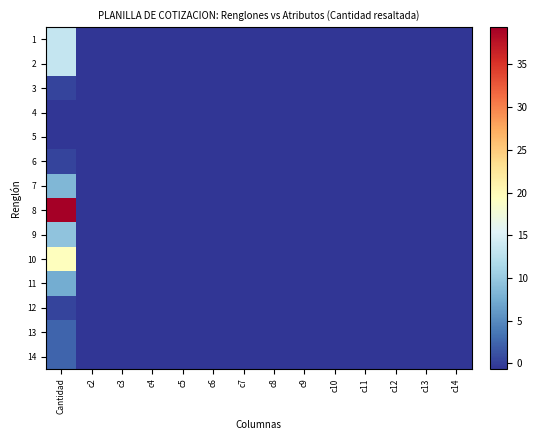

Reading left to right, transcribe all the data shown in this chart.

1: Cantidad=13.4	c2=-0.6	c3=-0.6	c4=-0.6	c5=-0.6	c6=-0.6	c7=-0.6	c8=-0.6	c9=-0.6	c10=-0.6	c11=-0.6	c12=-0.6	c13=-0.6	c14=-0.6
2: Cantidad=13.4	c2=-0.6	c3=-0.6	c4=-0.6	c5=-0.6	c6=-0.6	c7=-0.6	c8=-0.6	c9=-0.6	c10=-0.6	c11=-0.6	c12=-0.6	c13=-0.6	c14=-0.6
3: Cantidad=0.4	c2=-0.6	c3=-0.6	c4=-0.6	c5=-0.6	c6=-0.6	c7=-0.6	c8=-0.6	c9=-0.6	c10=-0.6	c11=-0.6	c12=-0.6	c13=-0.6	c14=-0.6
4: Cantidad=-0.6	c2=-0.6	c3=-0.6	c4=-0.6	c5=-0.6	c6=-0.6	c7=-0.6	c8=-0.6	c9=-0.6	c10=-0.6	c11=-0.6	c12=-0.6	c13=-0.6	c14=-0.6
5: Cantidad=-0.6	c2=-0.6	c3=-0.6	c4=-0.6	c5=-0.6	c6=-0.6	c7=-0.6	c8=-0.6	c9=-0.6	c10=-0.6	c11=-0.6	c12=-0.6	c13=-0.6	c14=-0.6
6: Cantidad=0.4	c2=-0.6	c3=-0.6	c4=-0.6	c5=-0.6	c6=-0.6	c7=-0.6	c8=-0.6	c9=-0.6	c10=-0.6	c11=-0.6	c12=-0.6	c13=-0.6	c14=-0.6
7: Cantidad=8.4	c2=-0.6	c3=-0.6	c4=-0.6	c5=-0.6	c6=-0.6	c7=-0.6	c8=-0.6	c9=-0.6	c10=-0.6	c11=-0.6	c12=-0.6	c13=-0.6	c14=-0.6
8: Cantidad=39.4	c2=-0.6	c3=-0.6	c4=-0.6	c5=-0.6	c6=-0.6	c7=-0.6	c8=-0.6	c9=-0.6	c10=-0.6	c11=-0.6	c12=-0.6	c13=-0.6	c14=-0.6
9: Cantidad=9.4	c2=-0.6	c3=-0.6	c4=-0.6	c5=-0.6	c6=-0.6	c7=-0.6	c8=-0.6	c9=-0.6	c10=-0.6	c11=-0.6	c12=-0.6	c13=-0.6	c14=-0.6
10: Cantidad=19.4	c2=-0.6	c3=-0.6	c4=-0.6	c5=-0.6	c6=-0.6	c7=-0.6	c8=-0.6	c9=-0.6	c10=-0.6	c11=-0.6	c12=-0.6	c13=-0.6	c14=-0.6
11: Cantidad=7.4	c2=-0.6	c3=-0.6	c4=-0.6	c5=-0.6	c6=-0.6	c7=-0.6	c8=-0.6	c9=-0.6	c10=-0.6	c11=-0.6	c12=-0.6	c13=-0.6	c14=-0.6
12: Cantidad=0.4	c2=-0.6	c3=-0.6	c4=-0.6	c5=-0.6	c6=-0.6	c7=-0.6	c8=-0.6	c9=-0.6	c10=-0.6	c11=-0.6	c12=-0.6	c13=-0.6	c14=-0.6
13: Cantidad=2.4	c2=-0.6	c3=-0.6	c4=-0.6	c5=-0.6	c6=-0.6	c7=-0.6	c8=-0.6	c9=-0.6	c10=-0.6	c11=-0.6	c12=-0.6	c13=-0.6	c14=-0.6
14: Cantidad=2.4	c2=-0.6	c3=-0.6	c4=-0.6	c5=-0.6	c6=-0.6	c7=-0.6	c8=-0.6	c9=-0.6	c10=-0.6	c11=-0.6	c12=-0.6	c13=-0.6	c14=-0.6